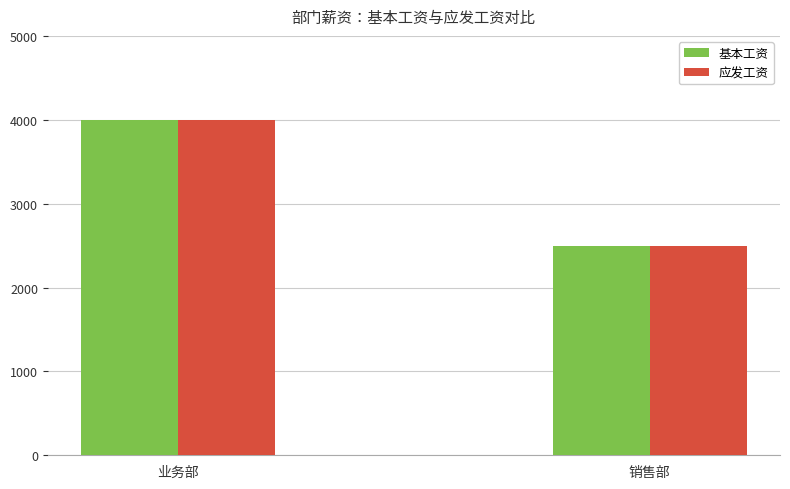

What is the value of the 基本工资 bar at the 2nd from the left?

2500